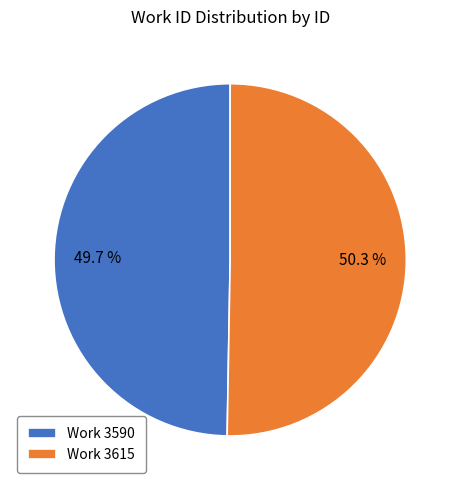

Which has a higher value, Work 3615 or Work 3590?

Work 3615